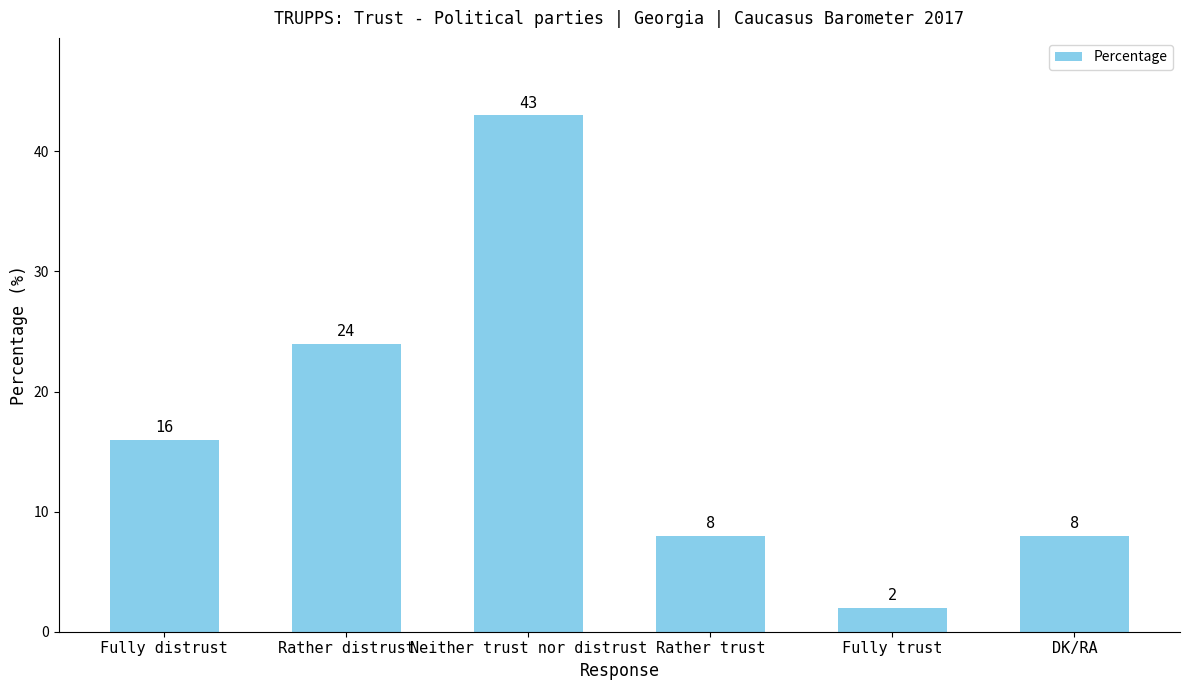

What is the sum of the values at DK/RA and Fully trust?

10